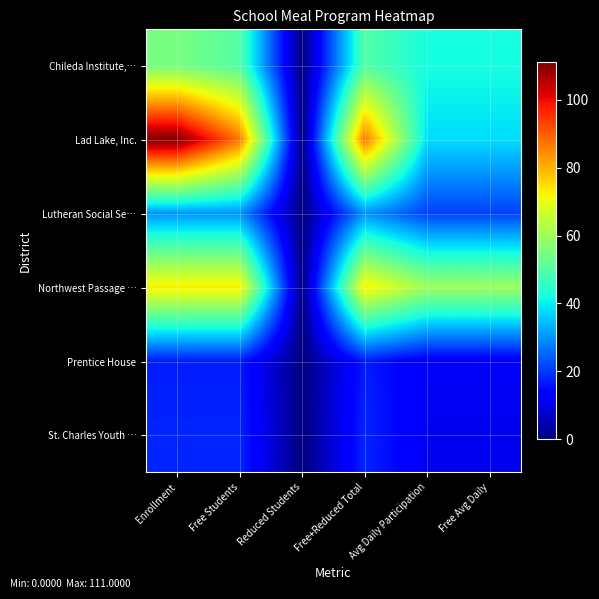

Which has a higher value, Free Avg Daily or Free+Reduced Total?

Free+Reduced Total